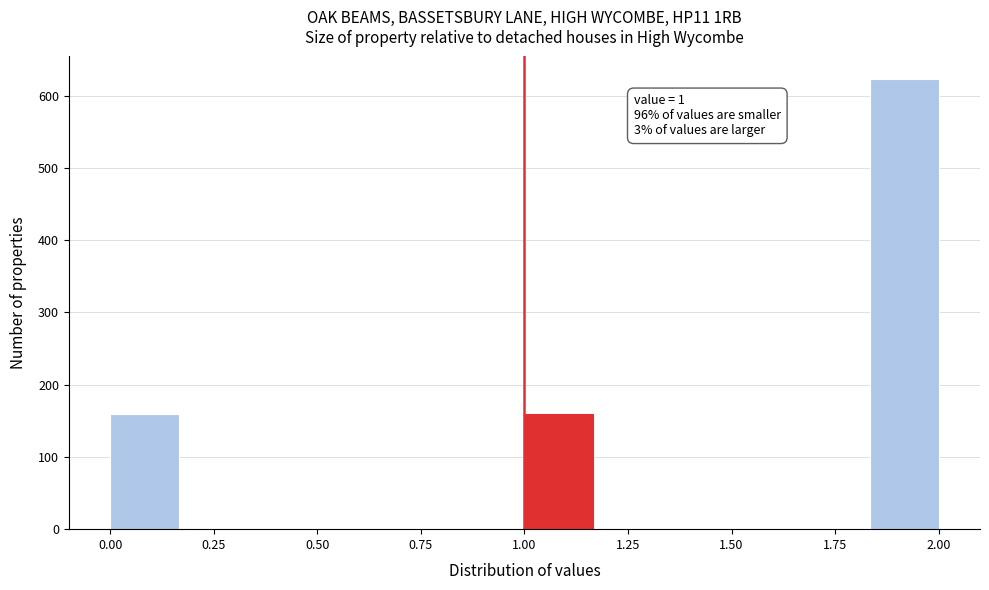

Around what value on the x-axis is the tallest bar? Give the approximate position of its centre, as read against the axis.

1.90